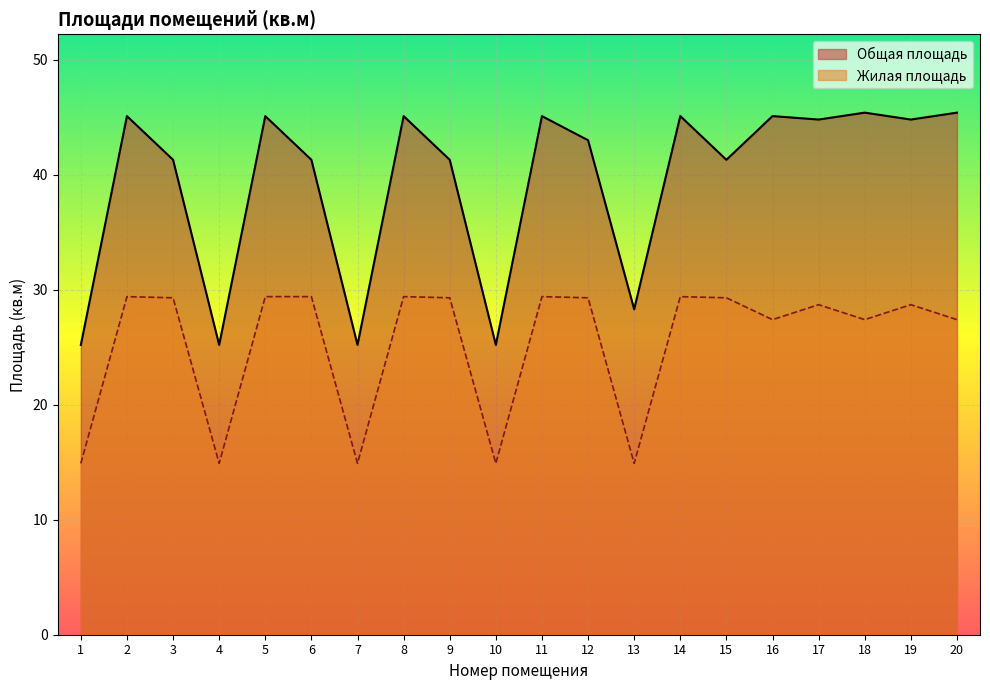

What is the average value of the Жилая площадь series?

25.4